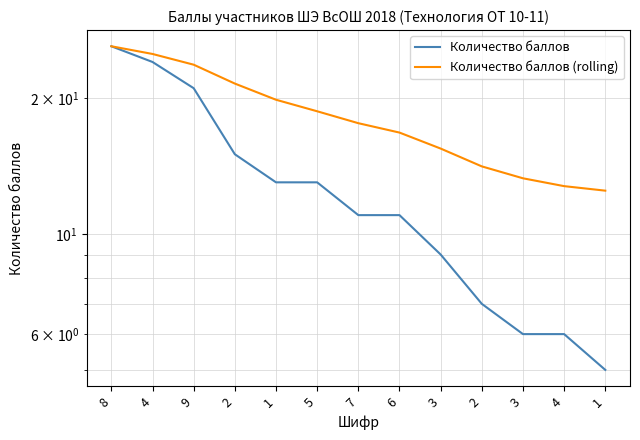

At which label is Количество баллов (rolling) closest to 19?

5